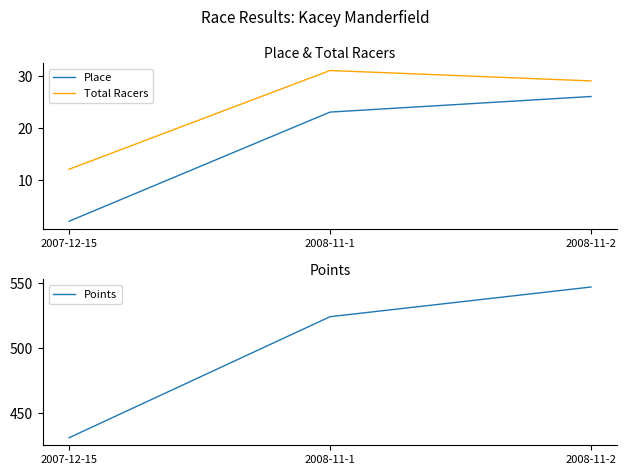

What is the value of the Place point at the 1st from the left?

2.0